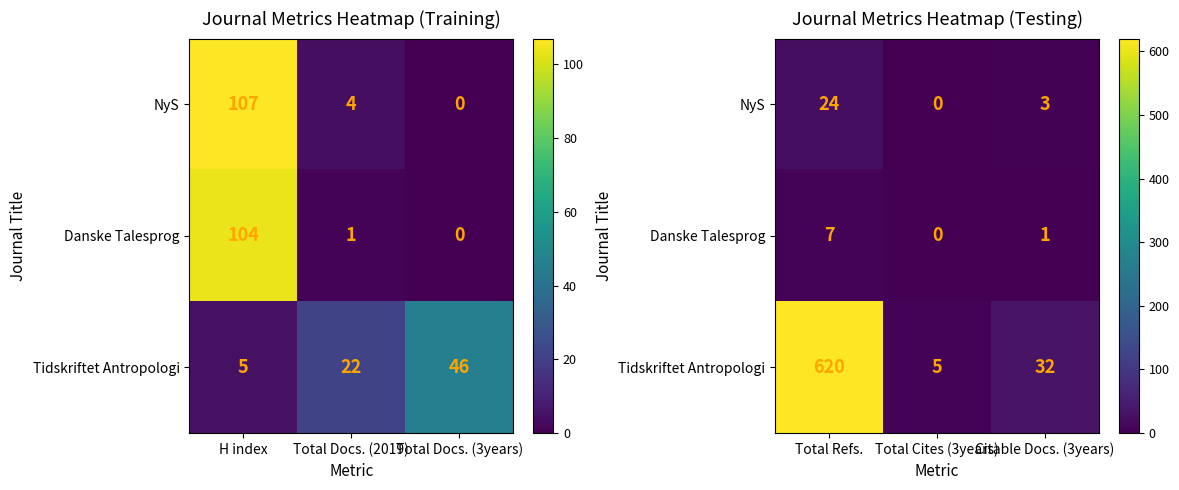

Which has a higher value, H index or Total Docs. (2019)?

H index